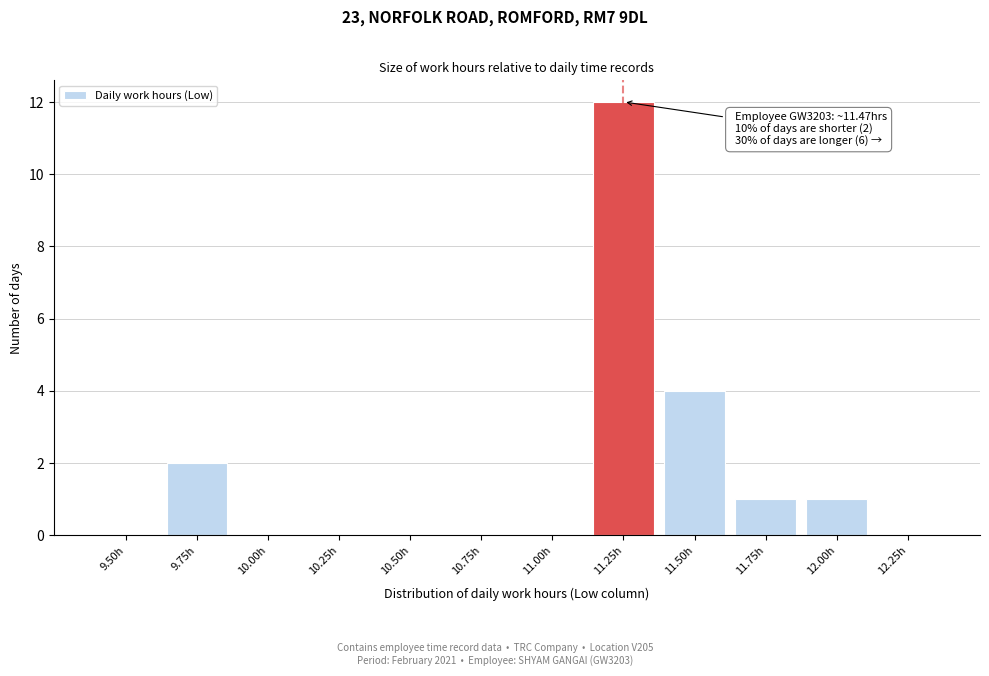

Reading left to right, extract all data points from this chart.

9.50h=0	9.75h=2	10.00h=0	10.25h=0	10.50h=0	10.75h=0	11.00h=0	11.25h=12	11.50h=4	11.75h=1	12.00h=1	12.25h=0